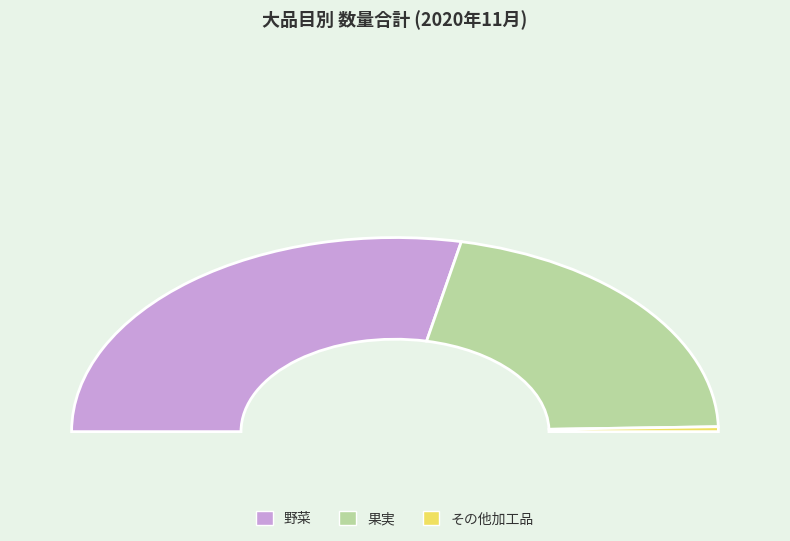

How many segments does this pie chart have?

3